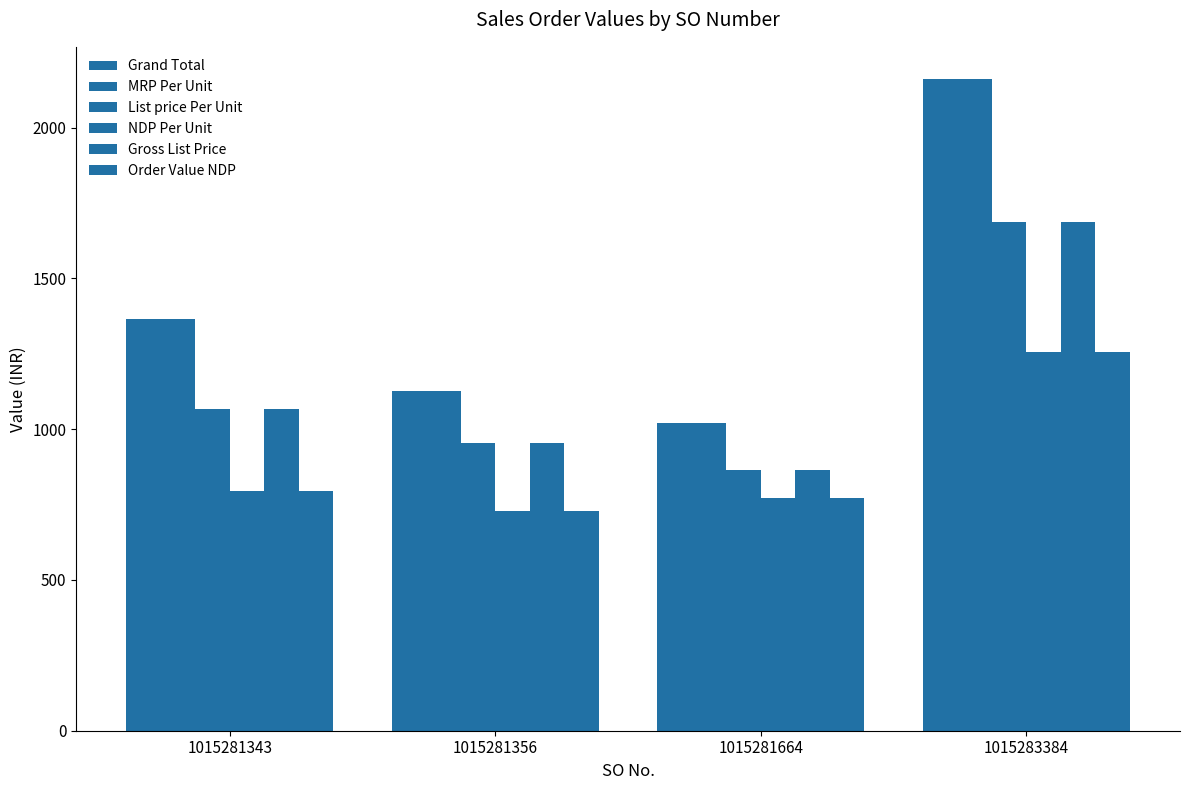

How many data points in MRP Per Unit are less than 1365?

2